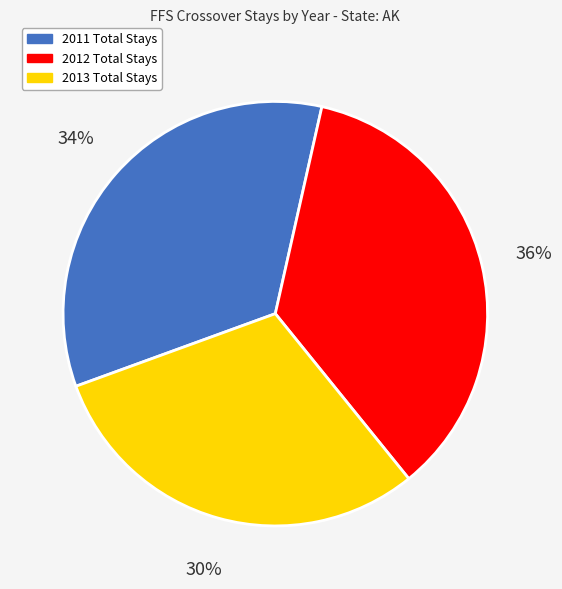

Is it true that 2012 Total Stays is 27% of the pie?

False